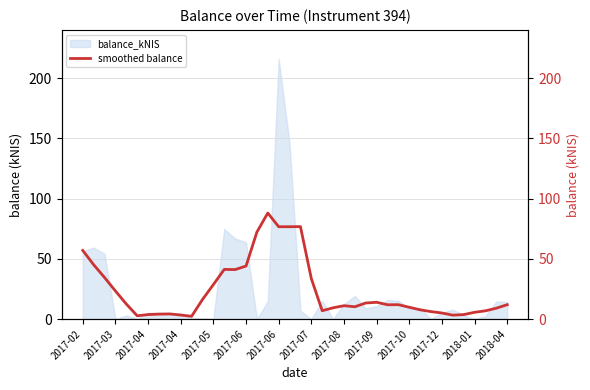

How many lines are shown in the chart?

1